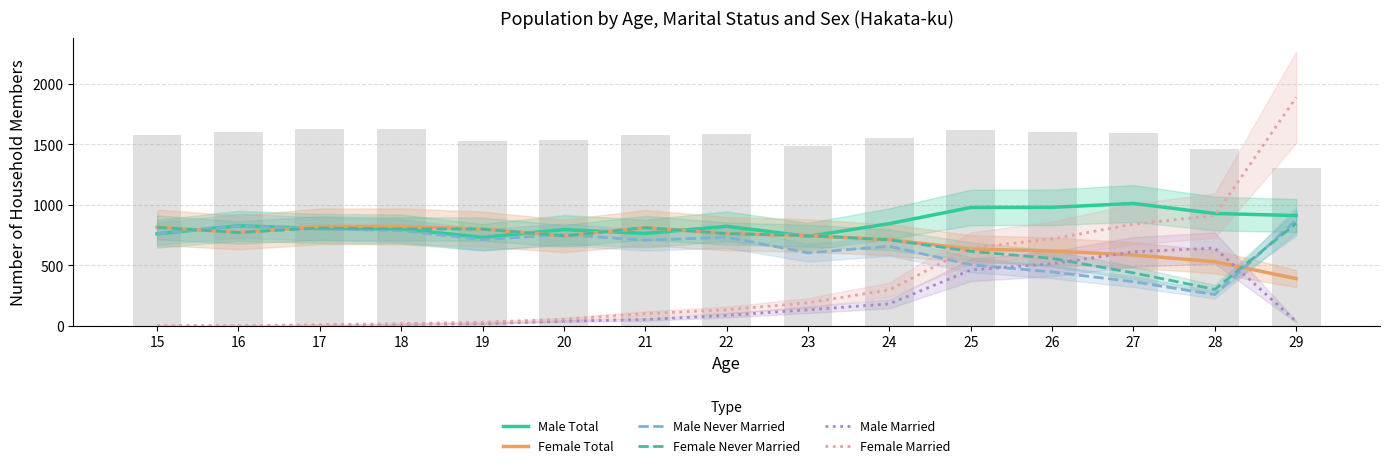

Which series has the widest spread of values?

Female Married